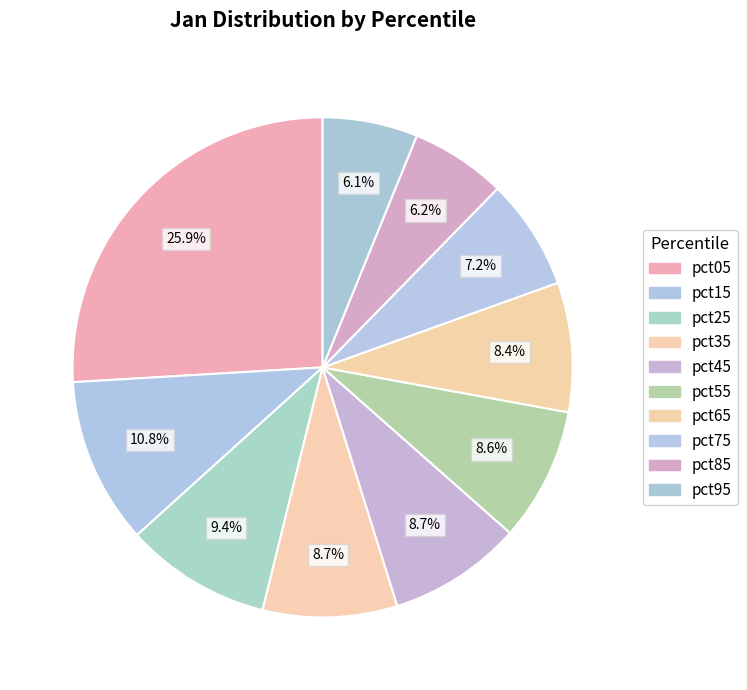

To the nearest percent, what portion does pct85 represent?

6%